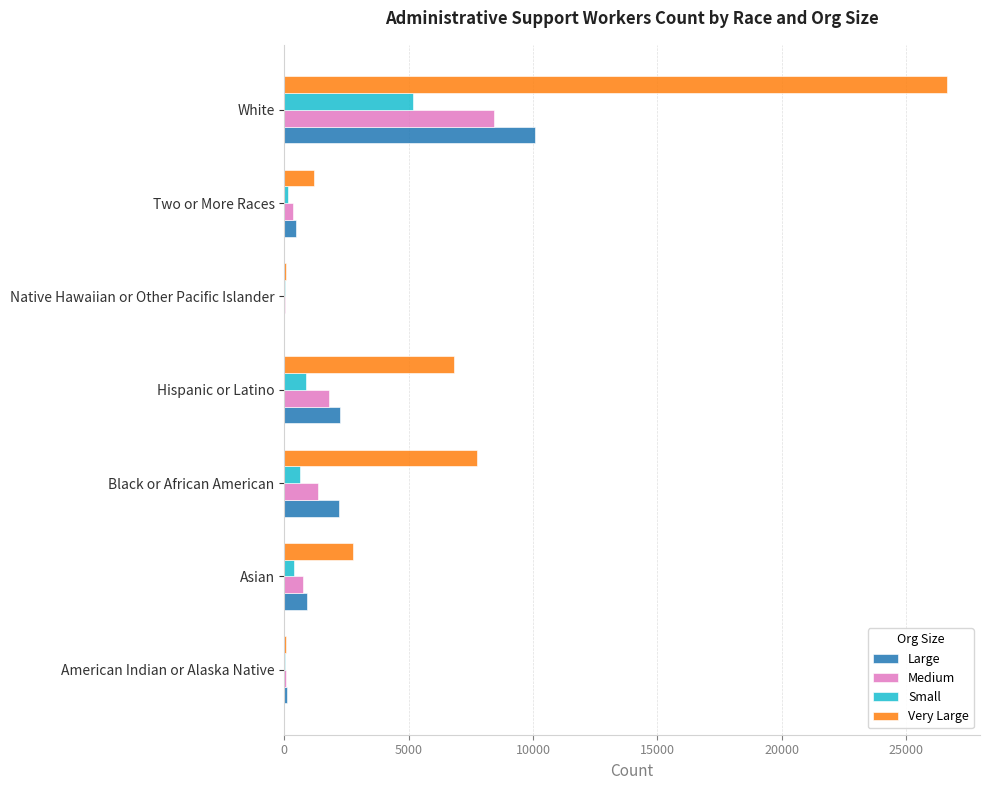

Between American Indian or Alaska Native and Black or African American, which series saw the biggest shift?

Very Large